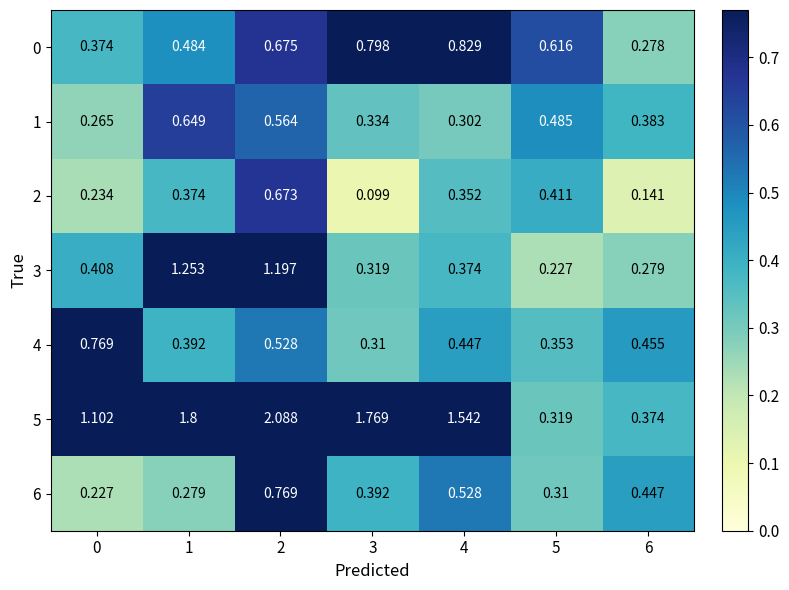

Which has a higher value, 4 or 6?

4